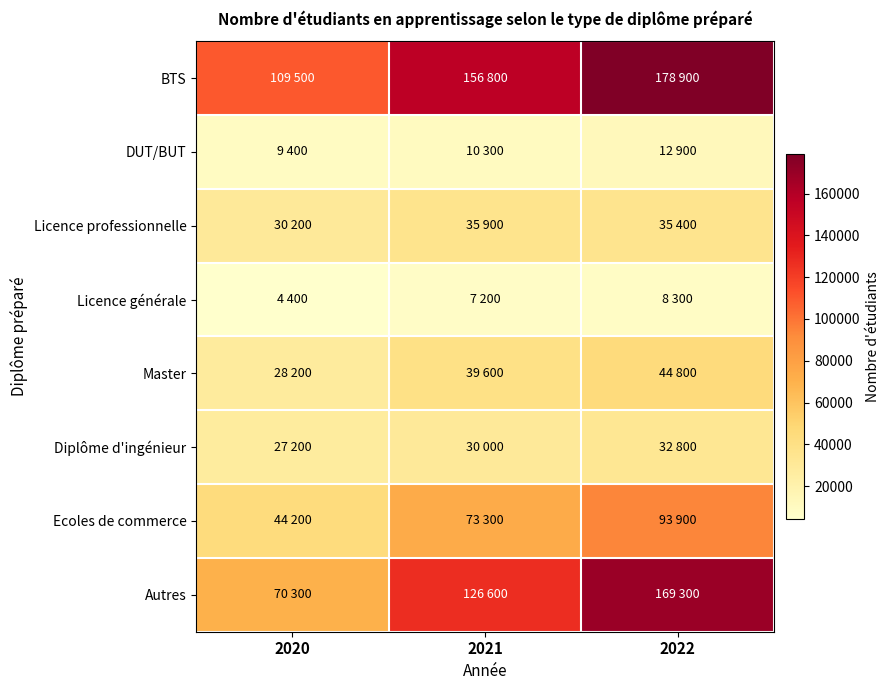

Which series changed the most between 2021 and 2022?

Autres